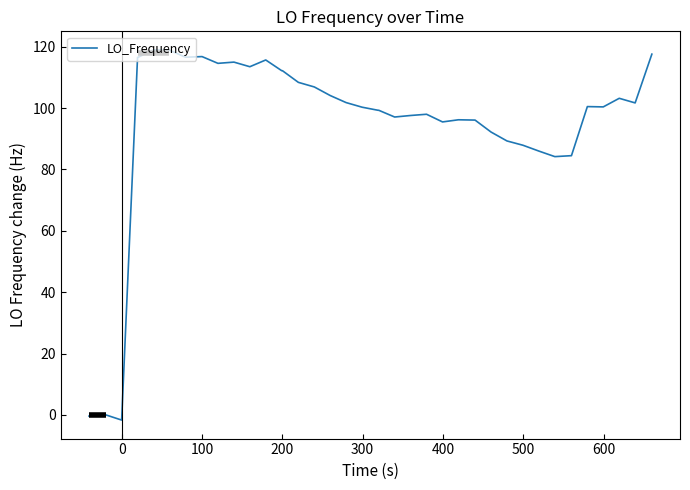

What is the difference between the maximum and minimum values?

120.7